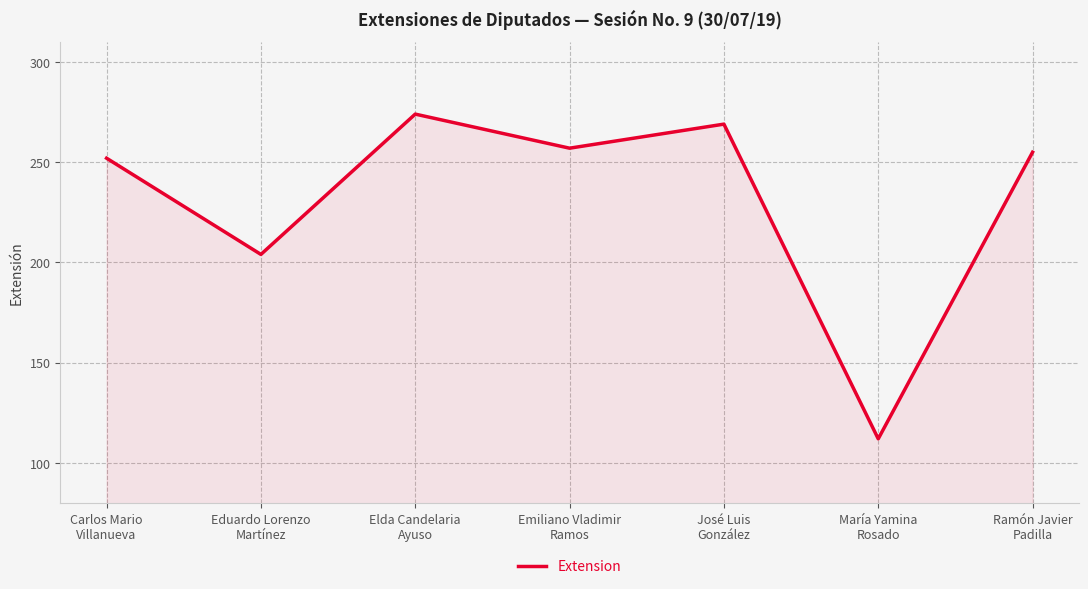

The chart shows a value of 417 at Elda Candelaria
Ayuso. True or false?

False